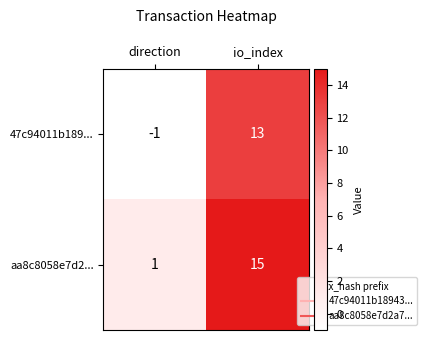

What is the difference between the maximum and minimum values in the 47c94011b189... series?

14